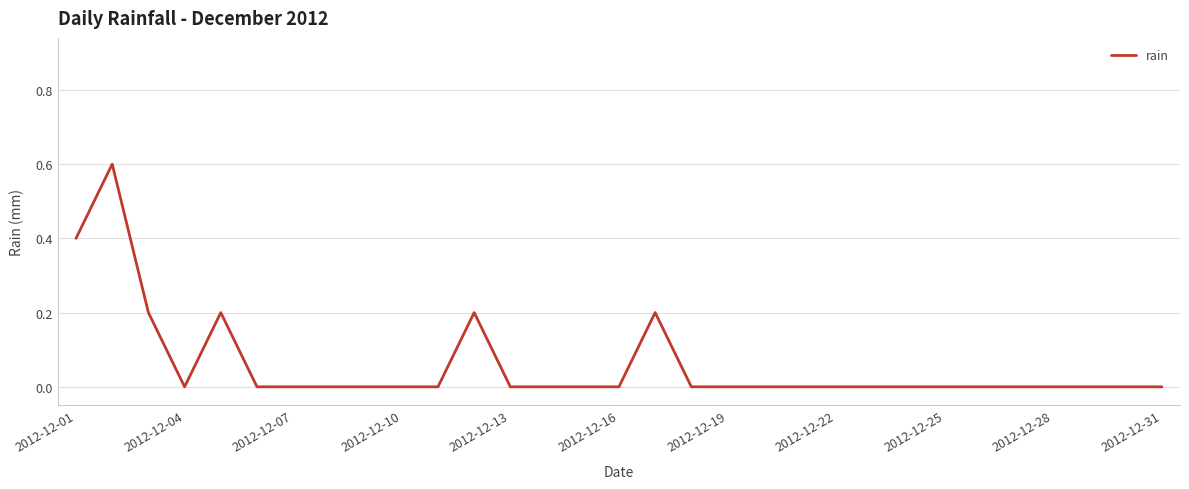

What is the maximum value shown in the chart?

0.6